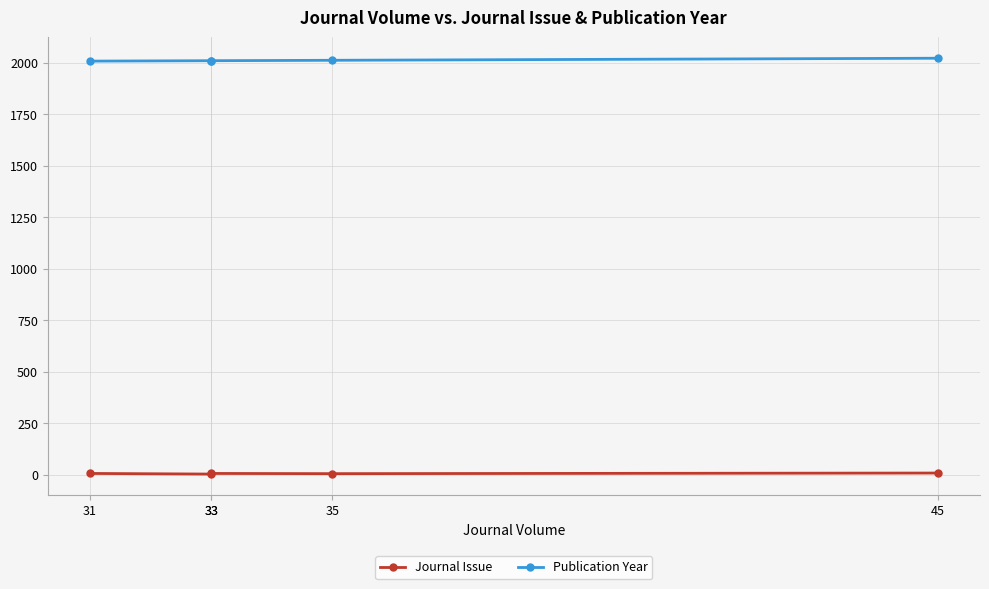

True or false: Journal Issue has more than 0 points higher than both neighbors.

True